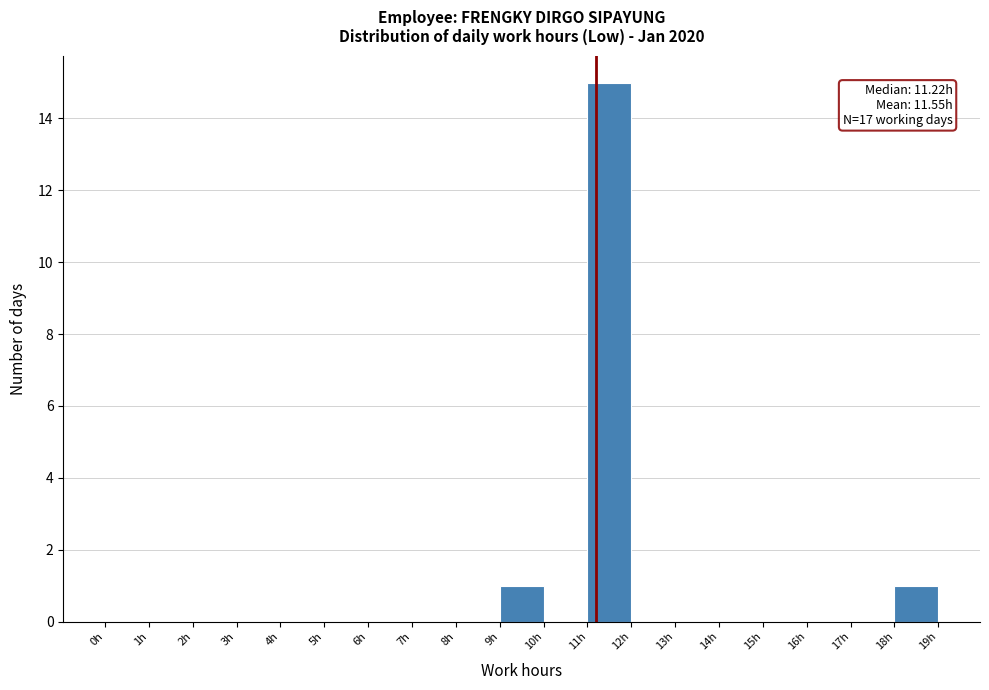

Which range on the x-axis has the tallest bar?

11 to 12